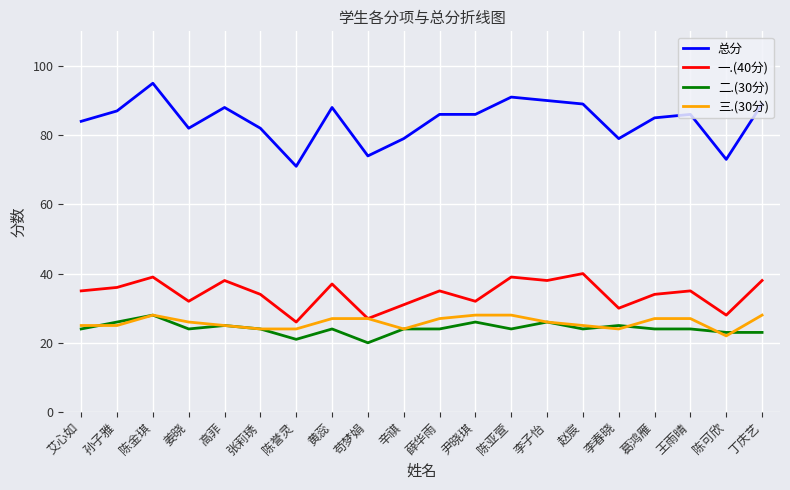

Where is the first local maximum for 三.(30分)?

陈金琪